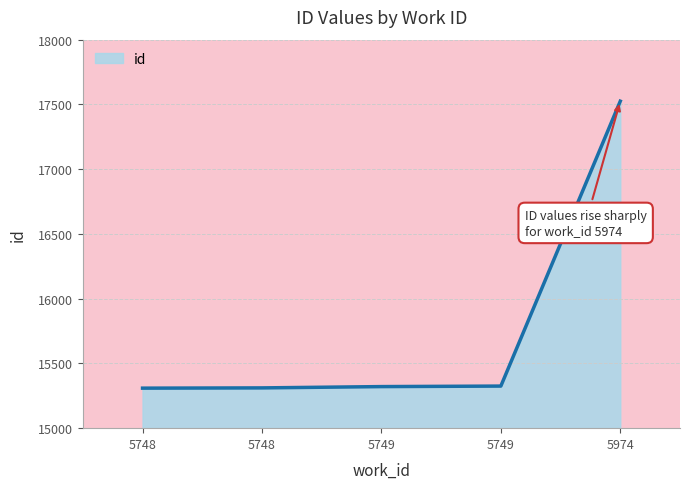

What is the average value?

15758